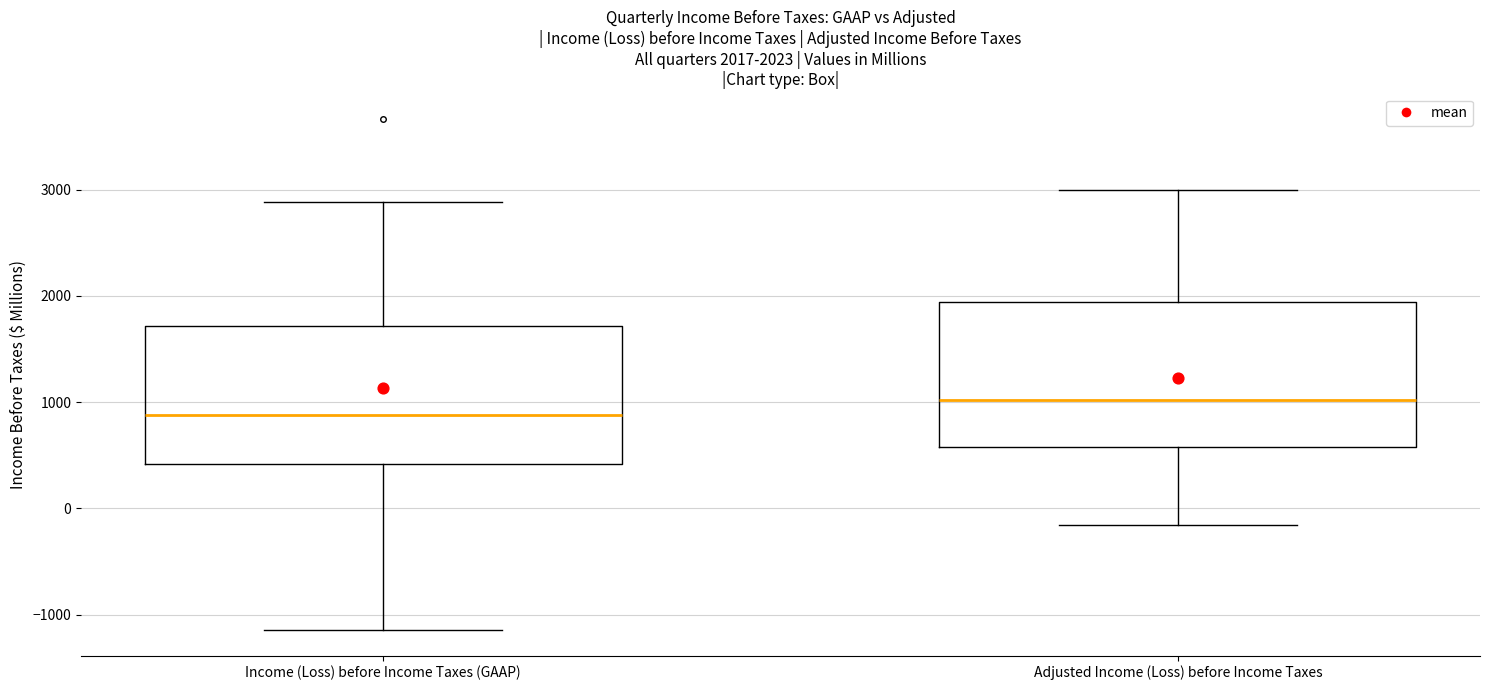

Which box's median line is the lowest?

Income (Loss) before Income Taxes (GAAP)